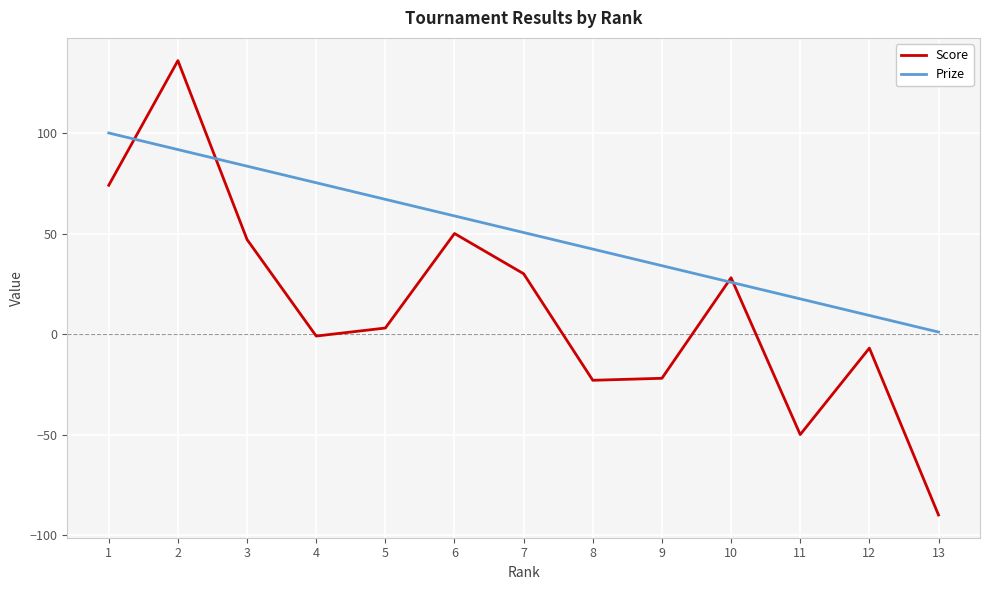

At which category is the sum across all series the highest?

2